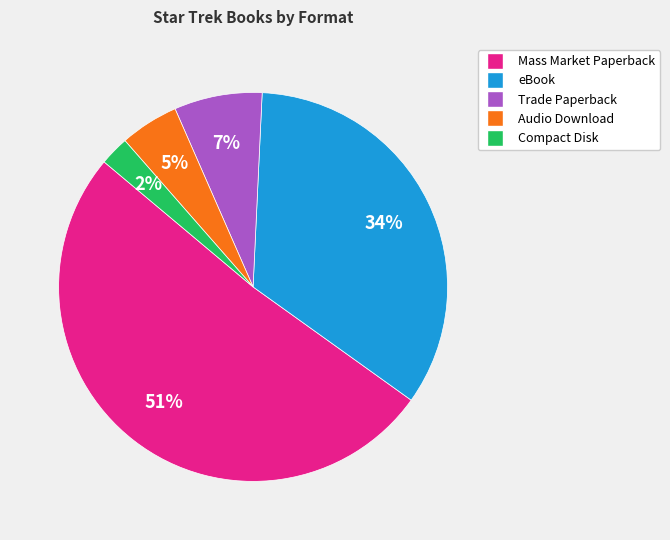

To the nearest percent, what portion does eBook represent?

34%